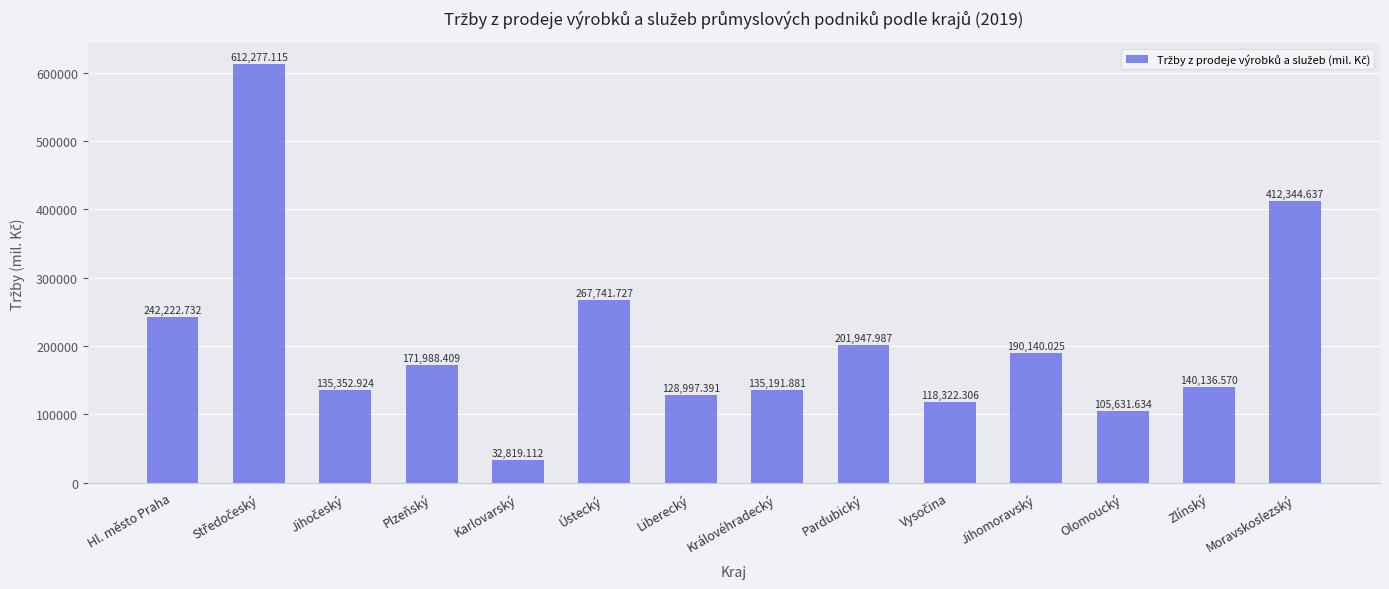

At which label does the data first exceed 171988?

Hl. město Praha